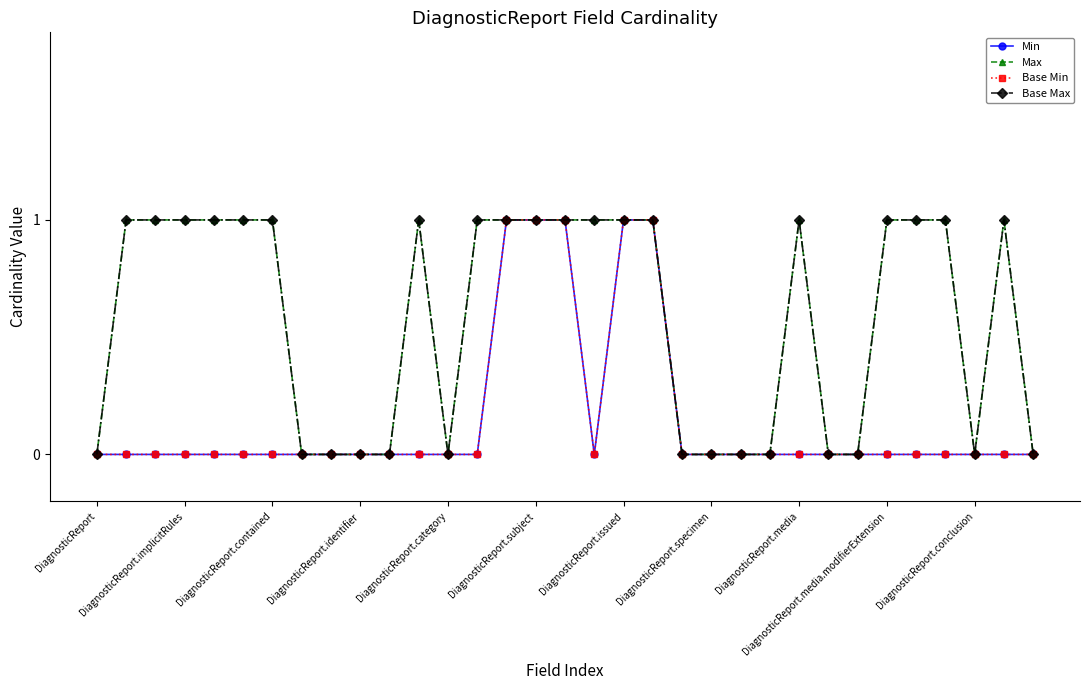

Does the chart have visible grid lines?

No